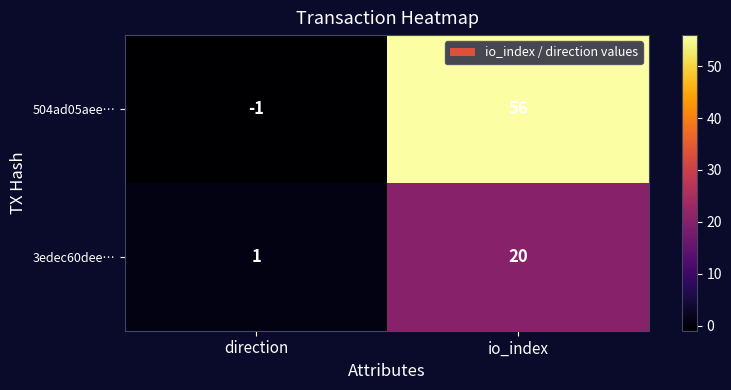

Rank the series by their average value, from highest to lowest.

504ad05aee…, 3edec60dee…